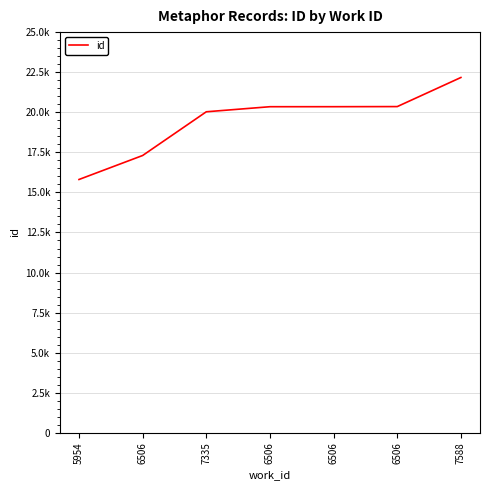

Does the chart display data point markers on the line(s)?

No